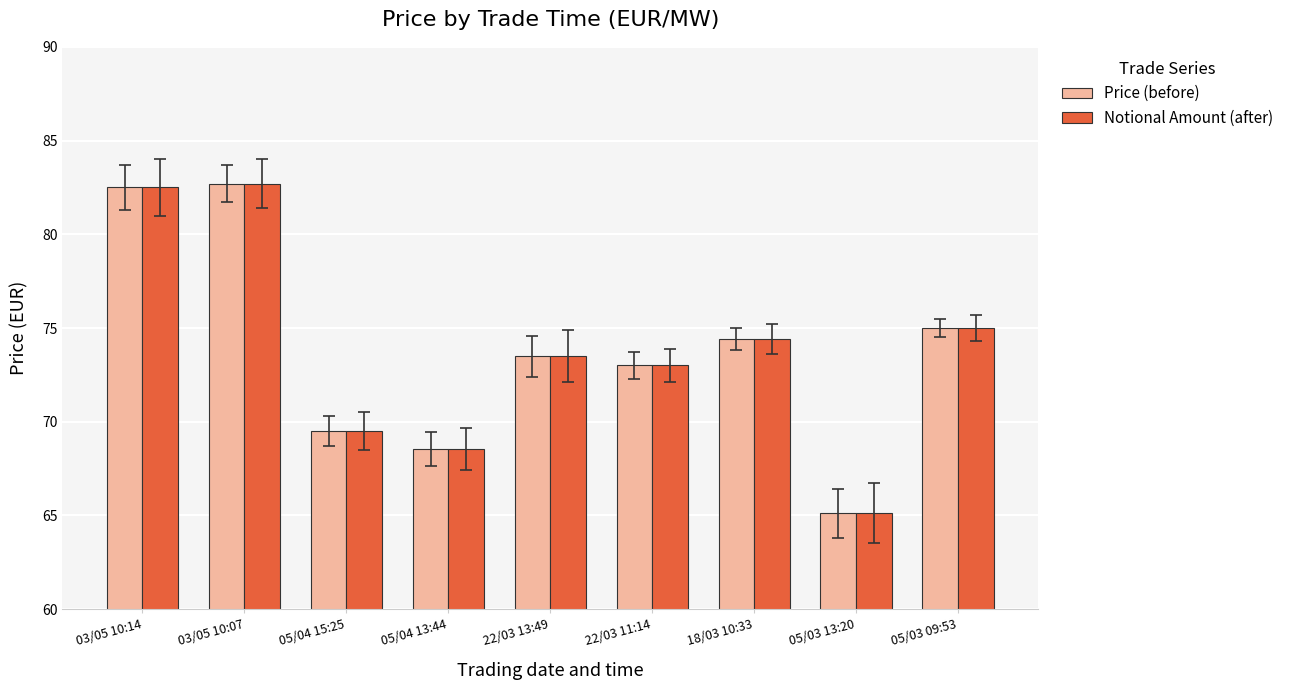

What is the average value of the Price (before) series?

73.8